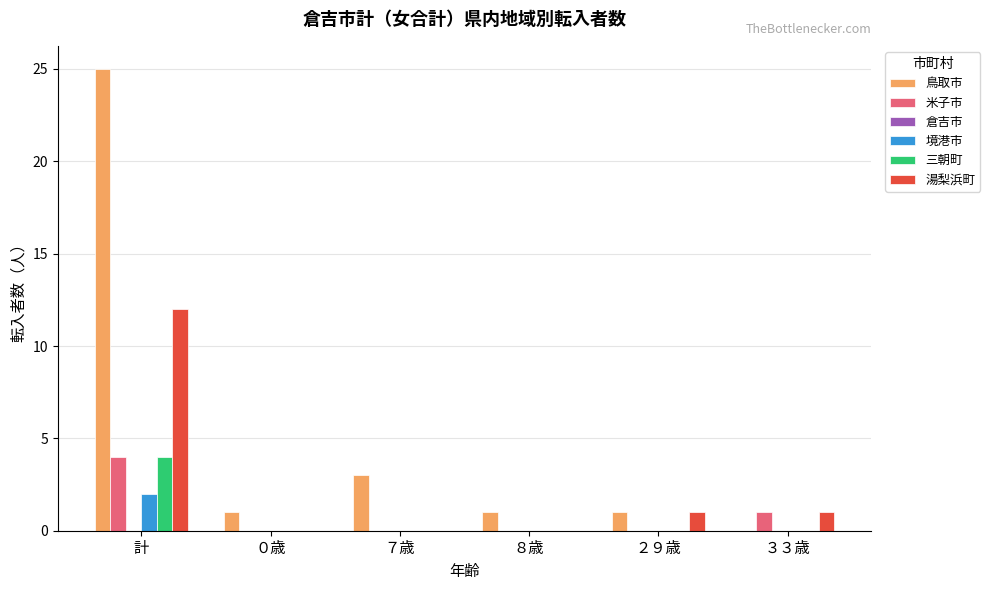

How many groups of bars are there?

6